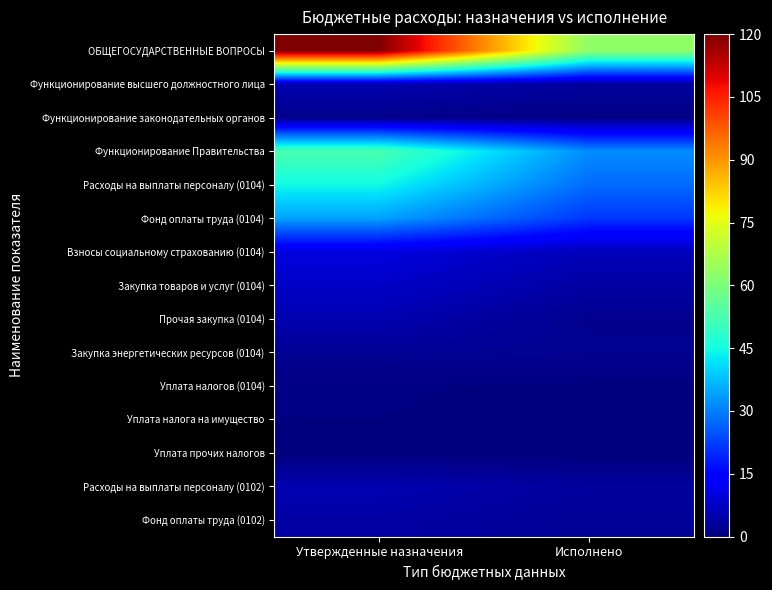

Which category has the highest value across all series?

Утвержденные назначения